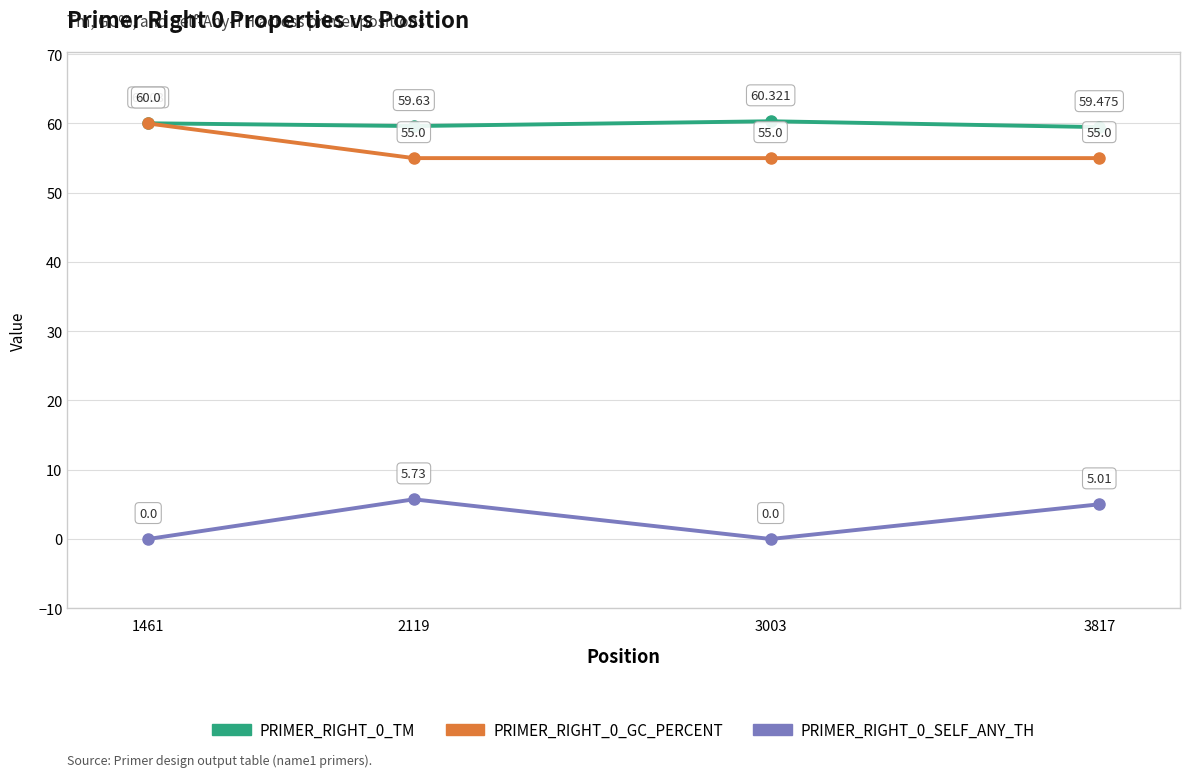

At which label does PRIMER_RIGHT_0_SELF_ANY_TH first exceed 5?

2119